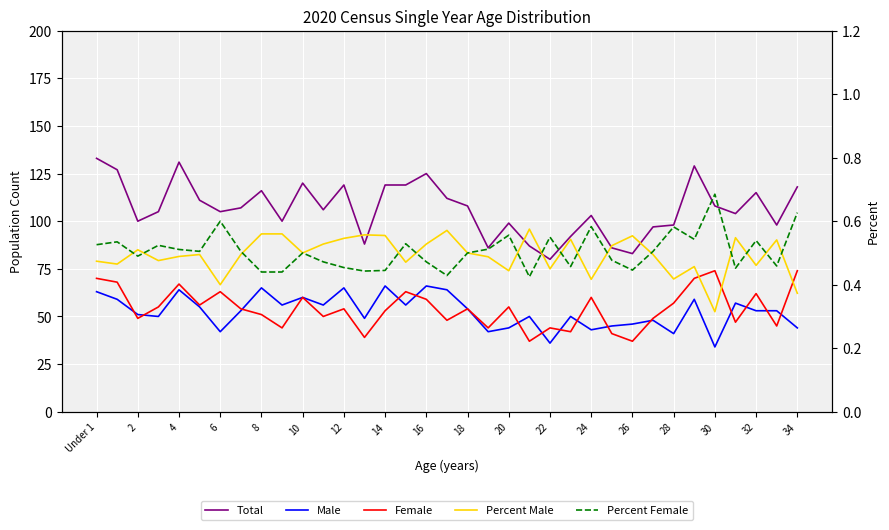

What is the label of the 12th point from the right?

23